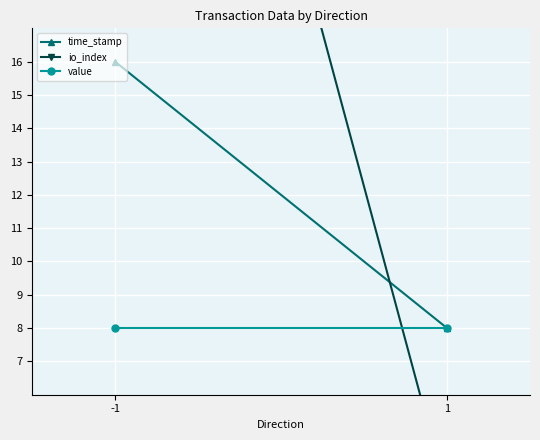

What value does the value series have at 1?

8